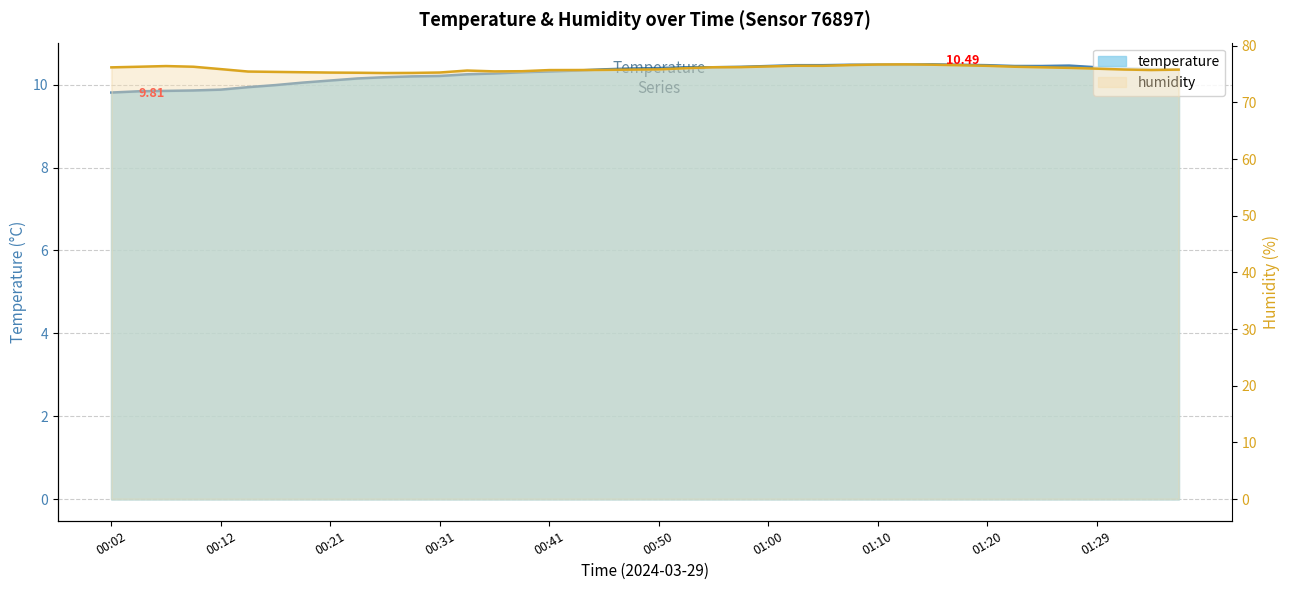

The value of temperature at 00:07 is 9.8. True or false?

True